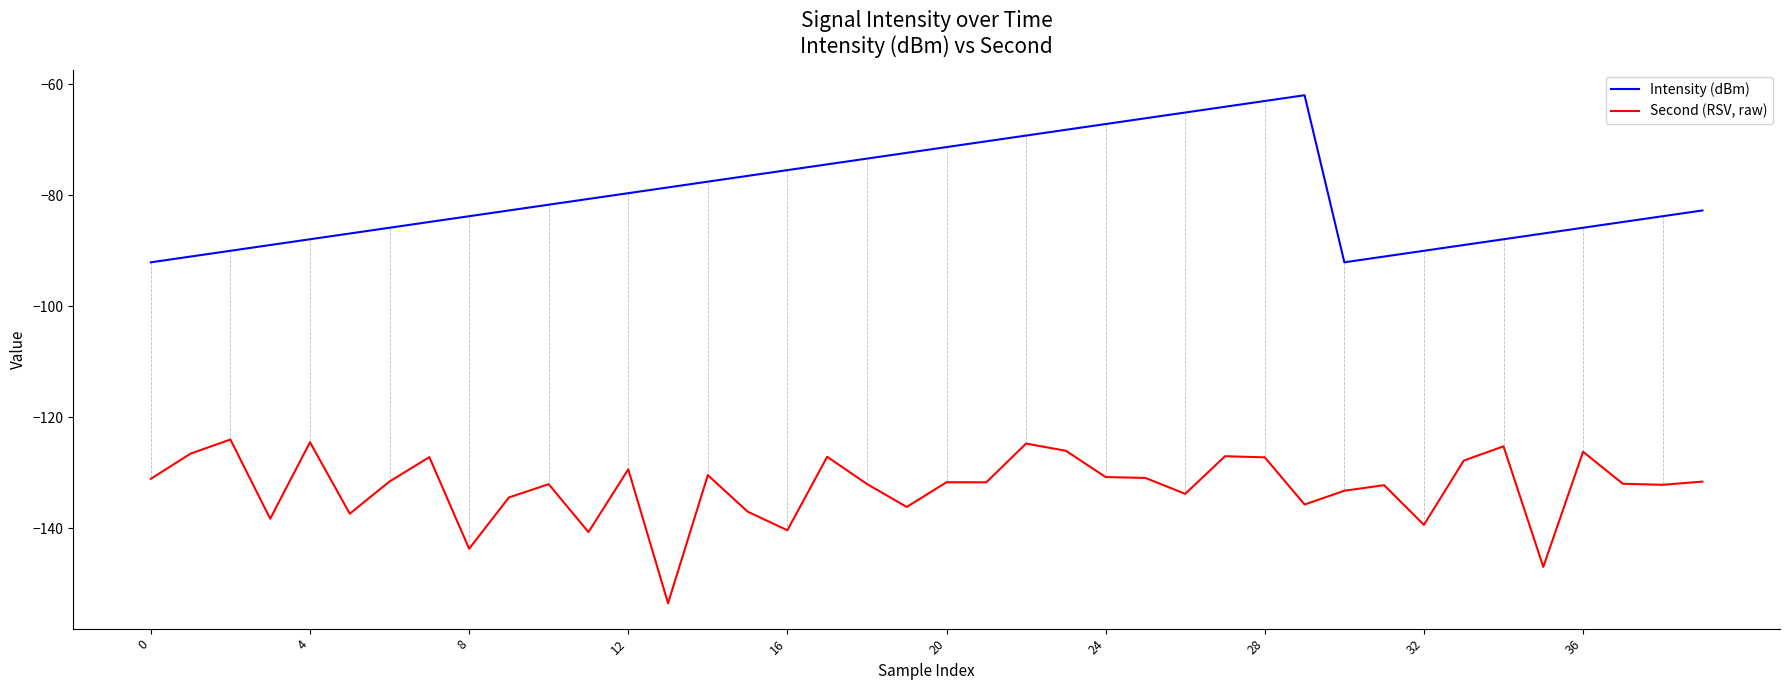

Which series has the largest total across all categories?

Intensity (dBm)